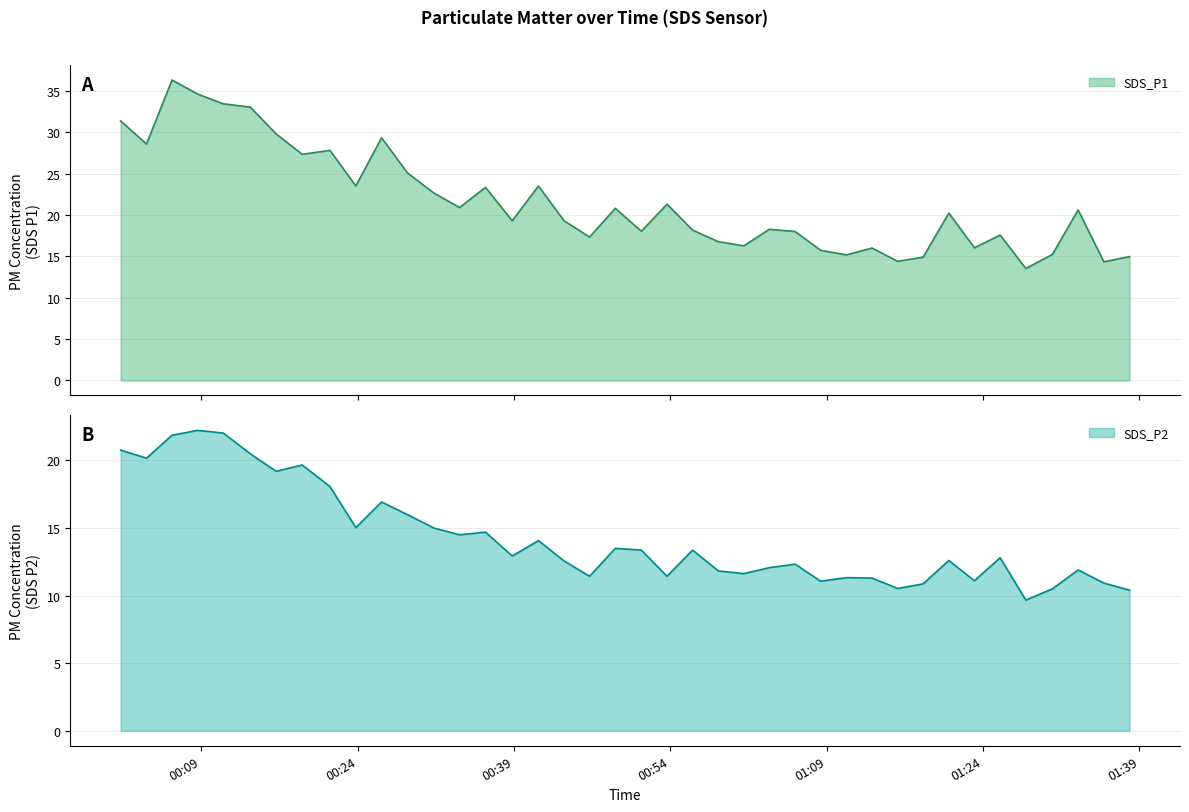

Reading right to left, list all the values displayed in this chart.

SDS_P1: 15.0	14.3	20.6	15.2	13.5	17.6	16.0	20.2	14.9	14.4	16.0	15.2	15.7	18.0	18.3	16.3	16.8	18.2	21.3	18.0	20.8	17.3	19.3	23.5	19.3	23.3	20.9	22.6	25.1	29.3	23.5	27.8	27.3	29.8	33.0	33.4	34.6	36.3	28.6	31.4
SDS_P2: 10.4	10.9	11.9	10.5	9.7	12.8	11.1	12.6	10.9	10.5	11.3	11.3	11.1	12.3	12.1	11.6	11.8	13.4	11.4	13.4	13.5	11.4	12.6	14.1	12.9	14.7	14.5	15.0	16.0	16.9	15.0	18.1	19.7	19.2	20.5	22.0	22.2	21.9	20.2	20.8